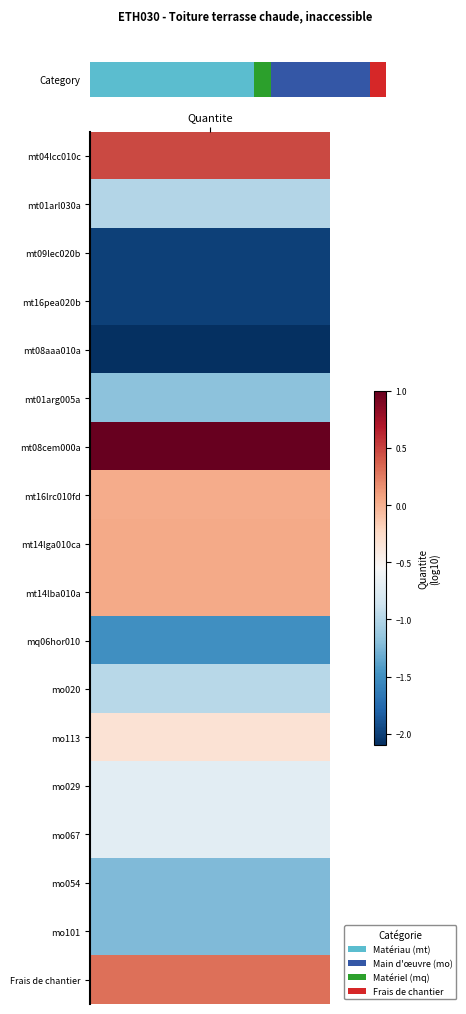

What is the sum of all values?

153